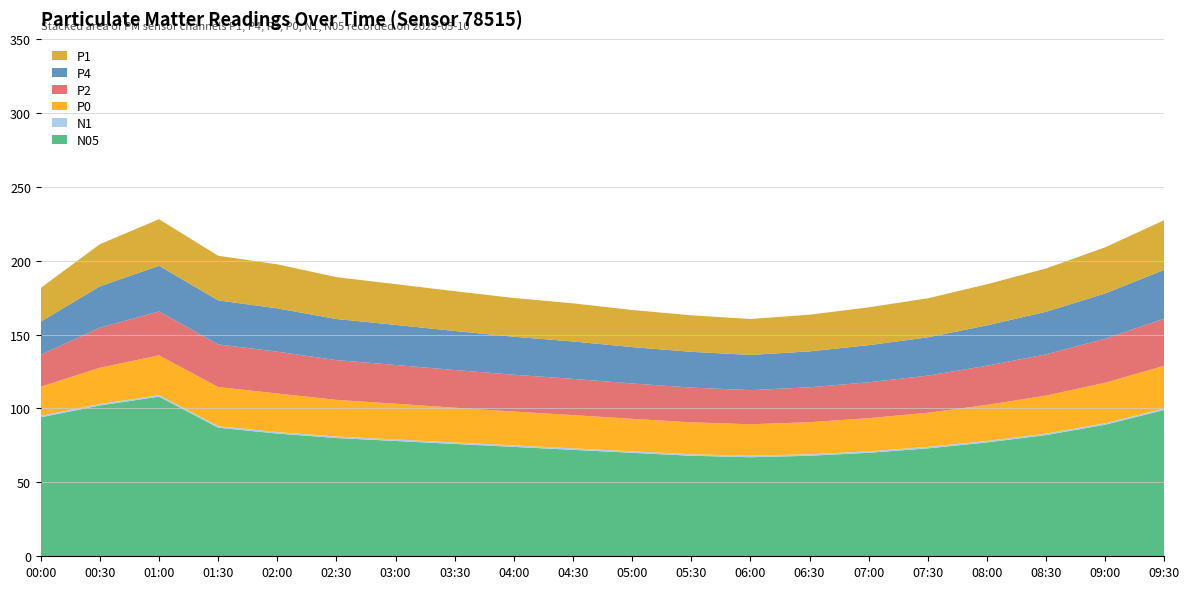

Reading left to right, transcribe all the data shown in this chart.

P1: 00:00=22.8	00:30=28.5	01:00=31.5	01:30=30.2	02:00=29.8	02:30=28.3	03:00=27.6	03:30=26.9	04:00=26.2	04:30=25.8	05:00=25.1	05:30=24.7	06:00=24.3	06:30=24.8	07:00=25.6	07:30=26.4	08:00=27.8	08:30=29.3	09:00=31.2	09:30=33.6
P4: 00:00=22.4	00:30=28.0	01:00=30.9	01:30=29.8	02:00=29.3	02:30=27.8	03:00=27.1	03:30=26.4	04:00=25.7	04:30=25.3	05:00=24.6	05:30=24.2	06:00=23.8	06:30=24.3	07:00=25.1	07:30=25.9	08:00=27.3	08:30=28.8	09:00=30.6	09:30=33.1
P2: 00:00=21.6	00:30=27.1	01:00=29.7	01:30=28.8	02:00=28.3	02:30=26.9	03:00=26.2	03:30=25.5	04:00=24.9	04:30=24.5	05:00=23.9	05:30=23.5	06:00=23.1	06:30=23.6	07:00=24.3	07:30=25.1	08:00=26.5	08:30=27.9	09:00=29.8	09:30=31.8
P0: 00:00=19.7	00:30=24.5	01:00=26.9	01:30=26.5	02:00=26.1	02:30=24.8	03:00=24.2	03:30=23.5	04:00=22.9	04:30=22.5	05:00=22.0	05:30=21.6	06:00=21.3	06:30=21.7	07:00=22.4	07:30=23.1	08:00=24.4	08:30=25.7	09:00=27.4	09:30=28.9
N1: 00:00=1.0	00:30=1.0	01:00=1.0	01:30=1.0	02:00=1.0	02:30=1.0	03:00=1.0	03:30=1.0	04:00=1.0	04:30=1.0	05:00=1.0	05:30=1.0	06:00=1.0	06:30=1.0	07:00=1.0	07:30=1.0	08:00=1.0	08:30=1.0	09:00=1.0	09:30=1.0
N05: 00:00=94.0	00:30=102.0	01:00=108.0	01:30=87.0	02:00=83.0	02:30=80.0	03:00=78.0	03:30=76.0	04:00=74.0	04:30=72.0	05:00=70.0	05:30=68.0	06:00=67.0	06:30=68.0	07:00=70.0	07:30=73.0	08:00=77.0	08:30=82.0	09:00=89.0	09:30=99.0